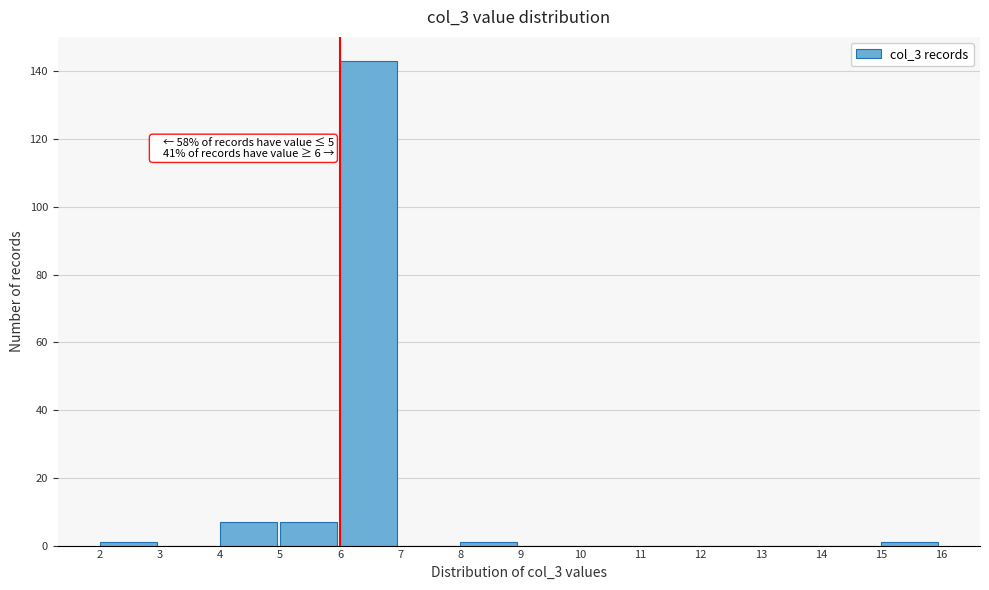

Which range on the x-axis has the tallest bar?

6 to 7